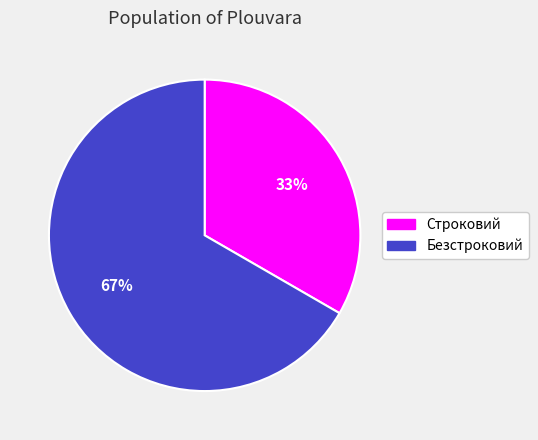

How many segments does this pie chart have?

2